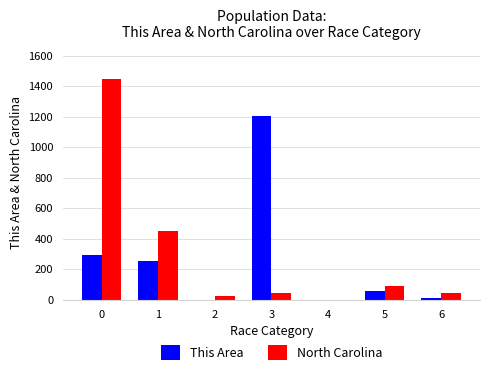

Which series has the largest total across all categories?

North Carolina